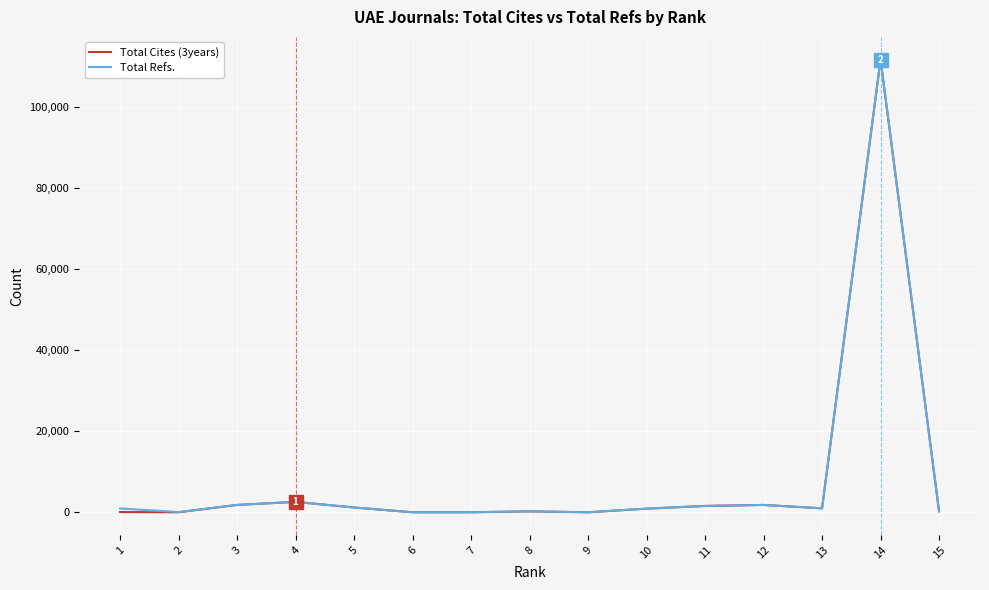

What is the highest value of the Total Refs. series?

111678